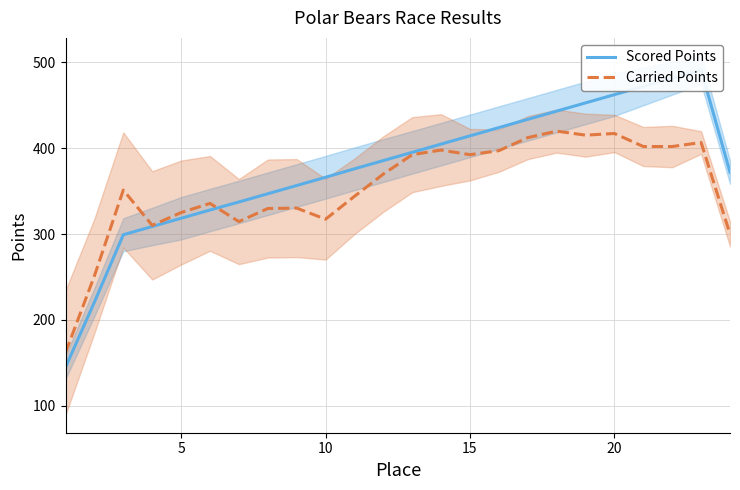

Rank the series by their average value, from highest to lowest.

Scored Points, Carried Points